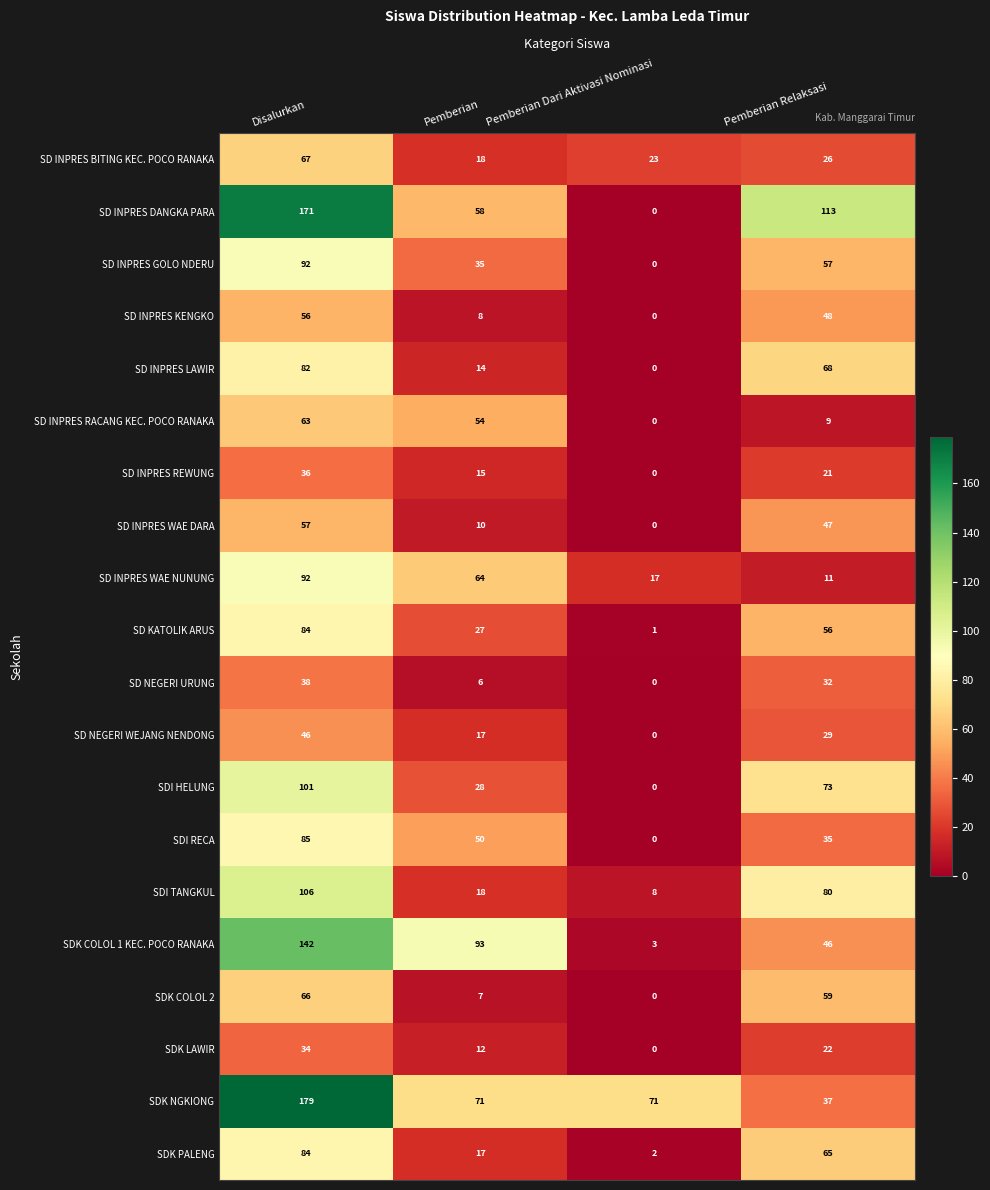

At how many categories does at least one series exceed 2?

4